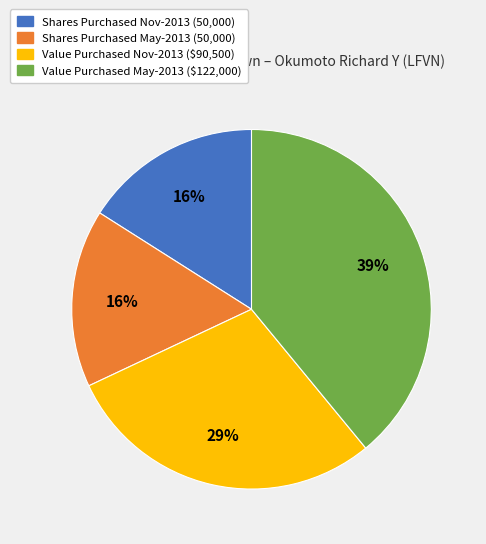

Does any single category account for the majority?

No